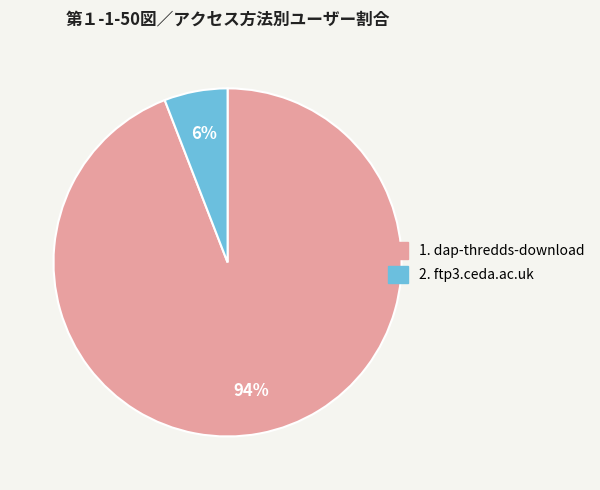

To the nearest percent, what is the difference between the largest and smallest slice percentages?

88%